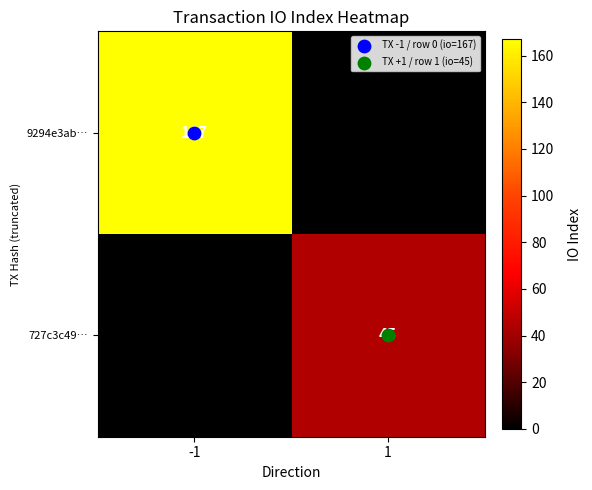

The 9294e3ab… series shows 110 at -1. True or false?

False